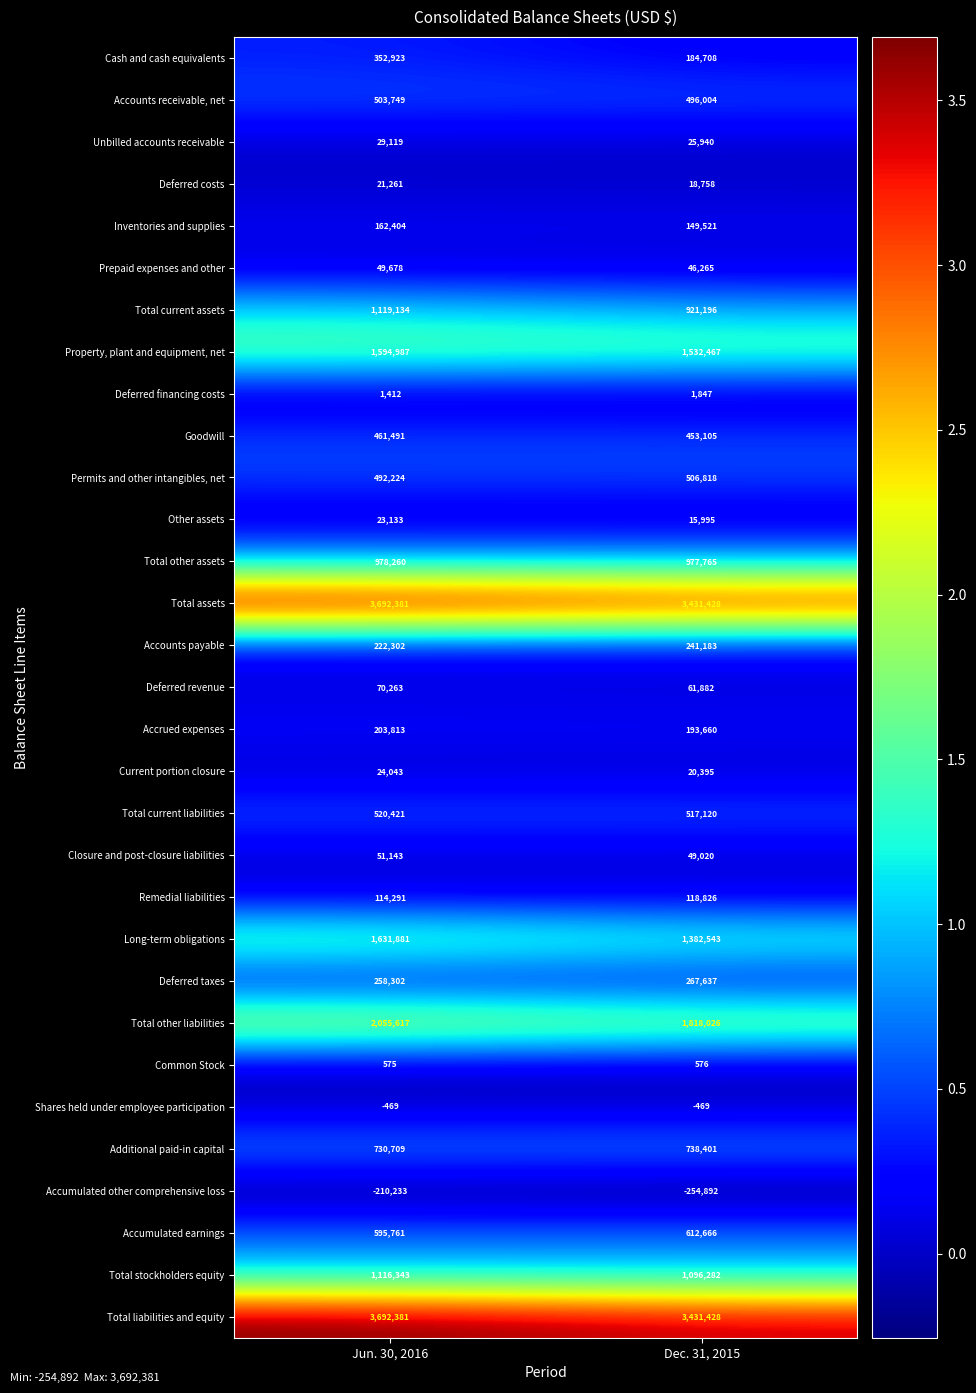

Rank the categories by Permits and other intangibles, net value from lowest to highest.

Jun. 30, 2016, Dec. 31, 2015